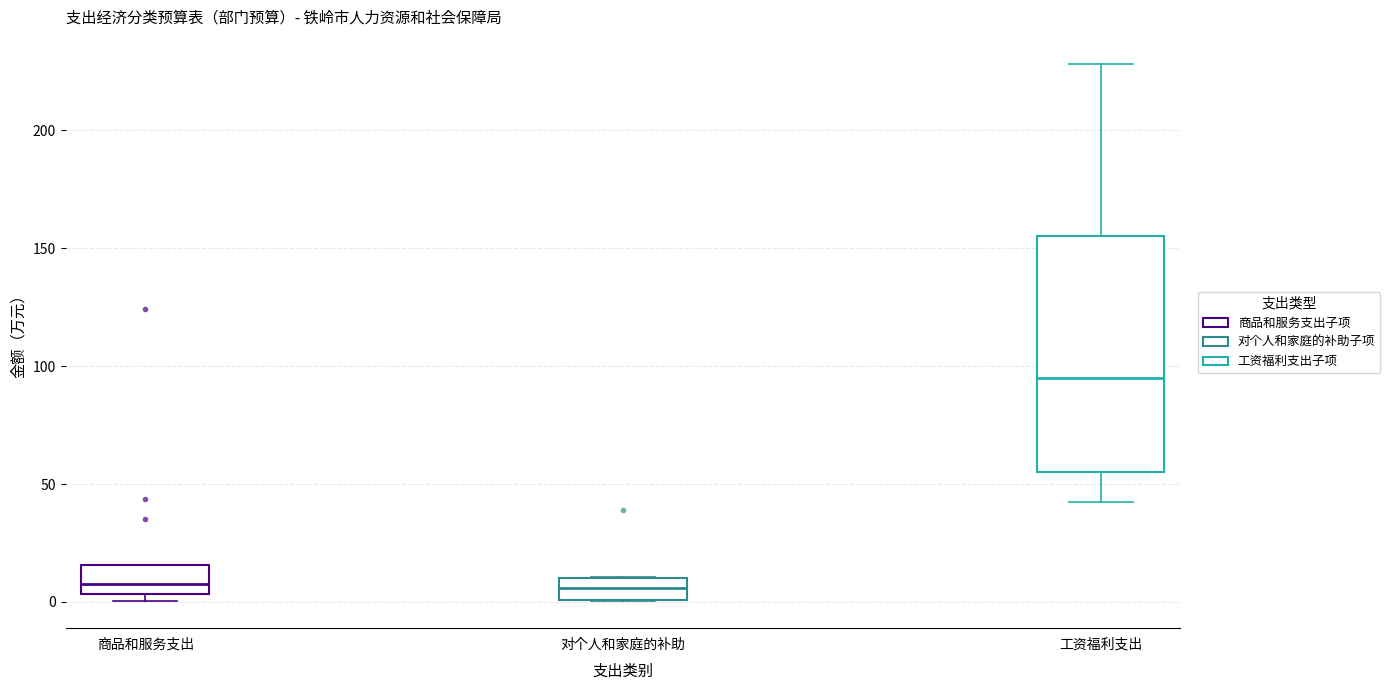

Where is the lower edge of the box for 工资福利支出 on the y-axis? The values are not printed on the chart, so give them approximately, as read against the axis.

55